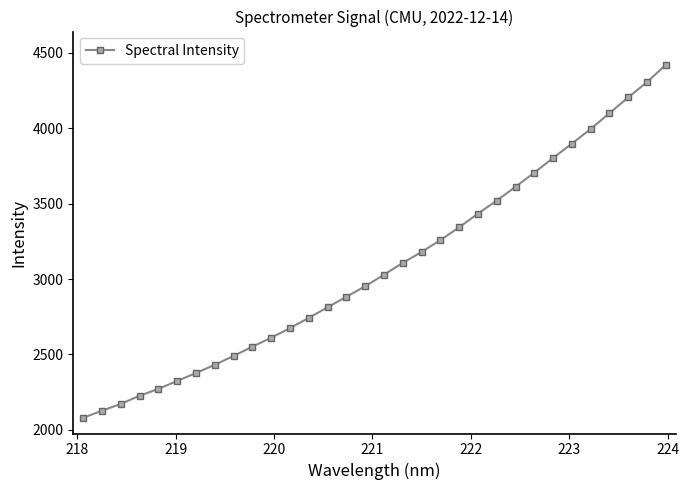

What is the value of the 14th point from the left?

2813.1